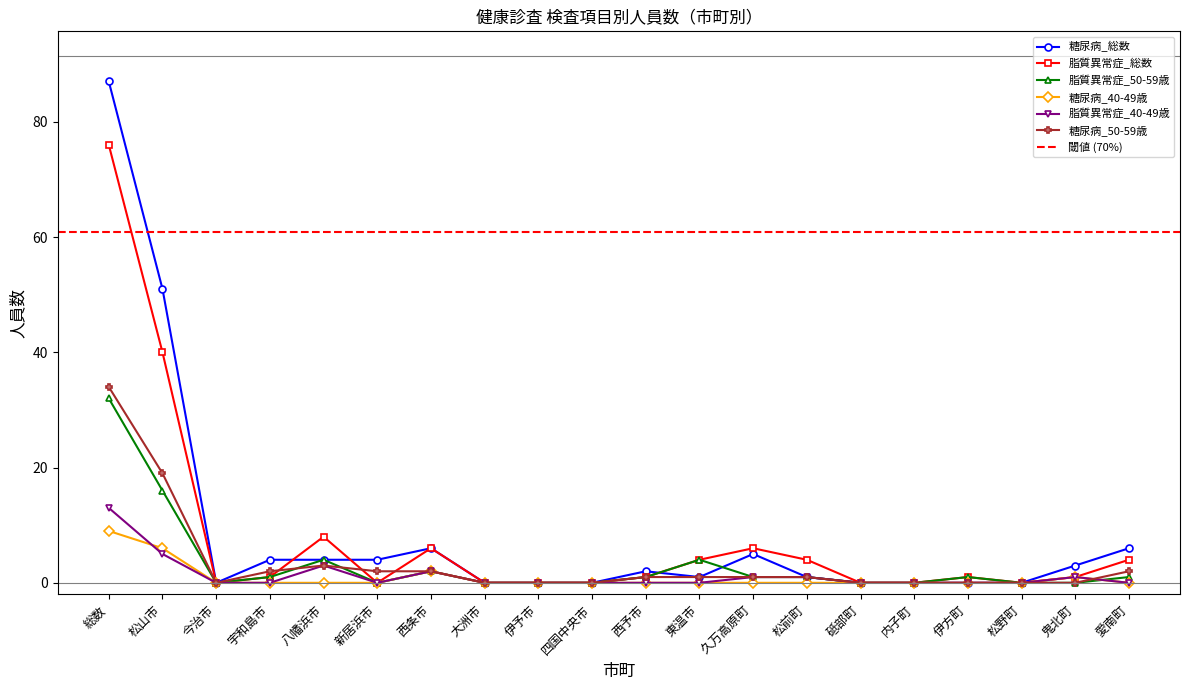

Rank the series at 松山市 from lowest to highest value.

脂質異常症_40-49歳, 糖尿病_40-49歳, 脂質異常症_50-59歳, 糖尿病_50-59歳, 脂質異常症_総数, 糖尿病_総数